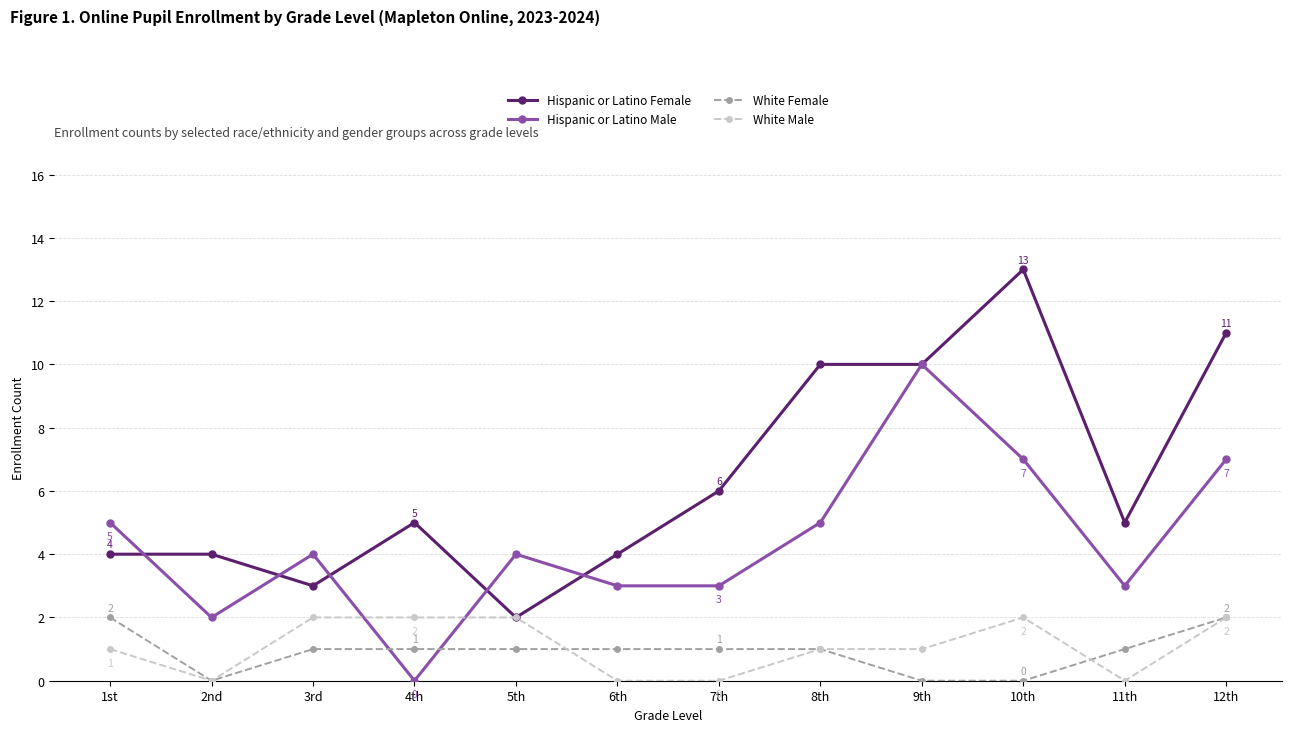

At which label does Hispanic or Latino Male reach its minimum?

4th